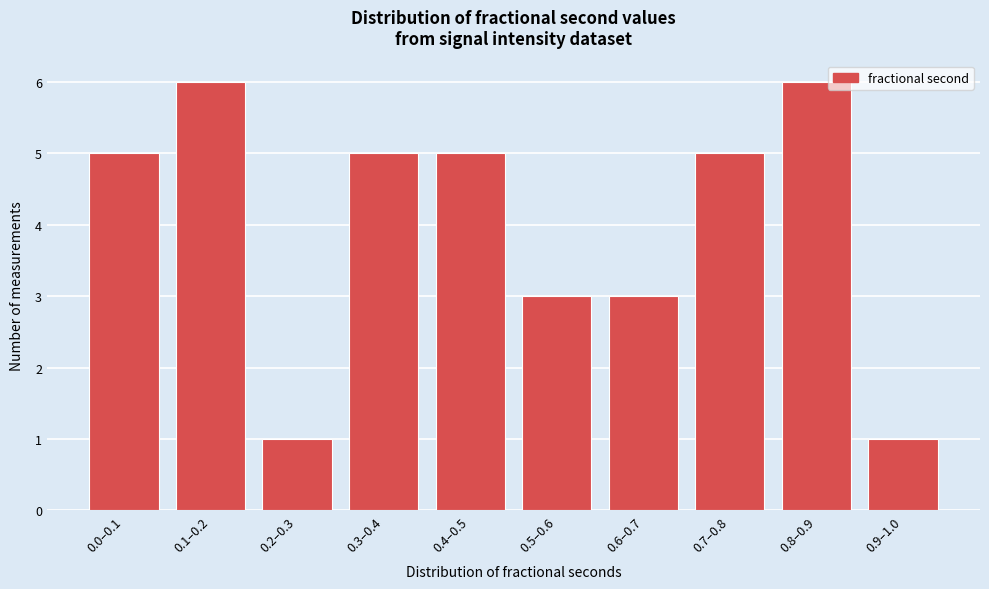

Reading left to right, transcribe all the data shown in this chart.

5	6	1	5	5	3	3	5	6	1